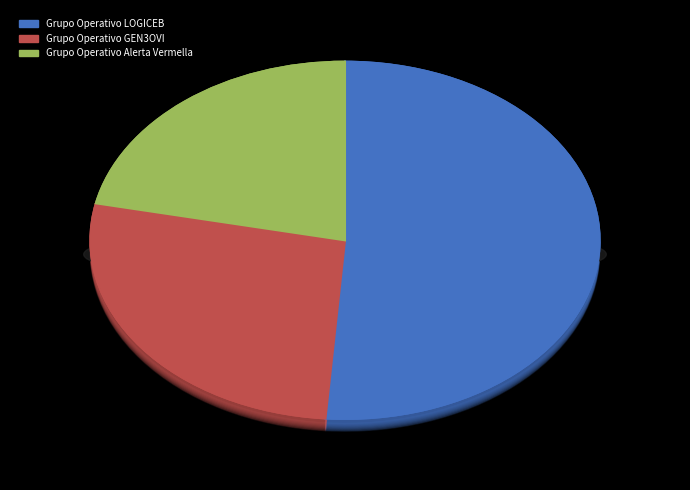

Combined, do Grupo Operativo Alerta Vermella and Grupo Operativo GEN3OVI account for over 50%?

No